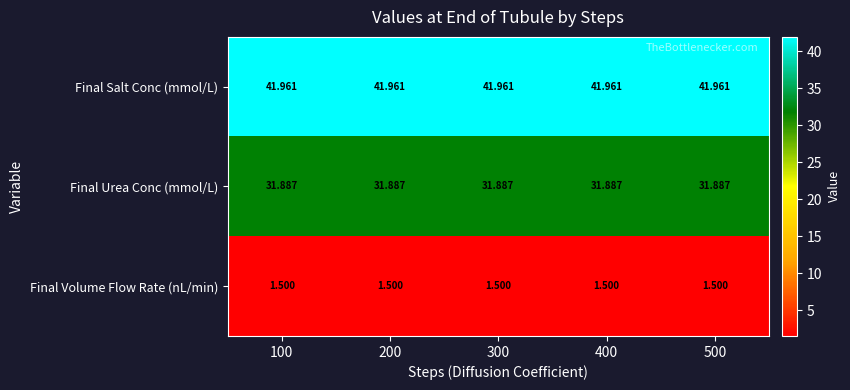

List the series in order of their overall mean, highest first.

Final Salt Conc (mmol/L), Final Urea Conc (mmol/L), Final Volume Flow Rate (nL/min)